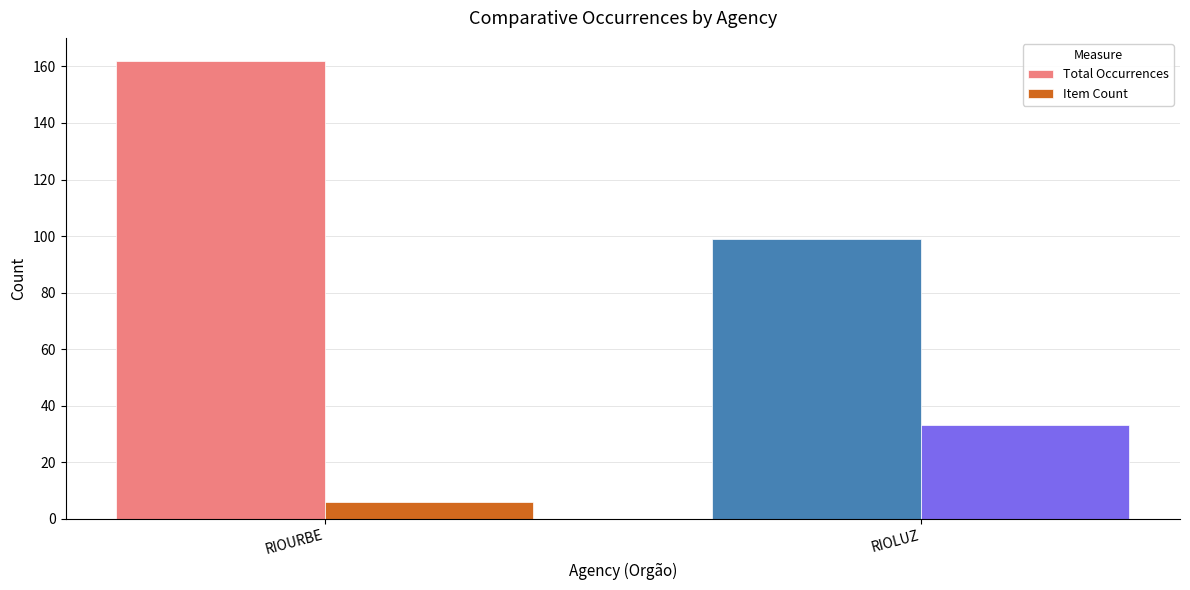

What is the difference between the Total Occurrences values at RIOLUZ and RIOURBE?

63